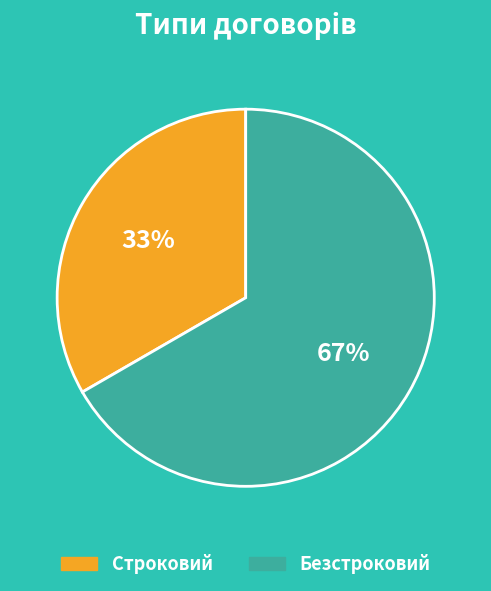

Which slice is the smallest?

Строковий